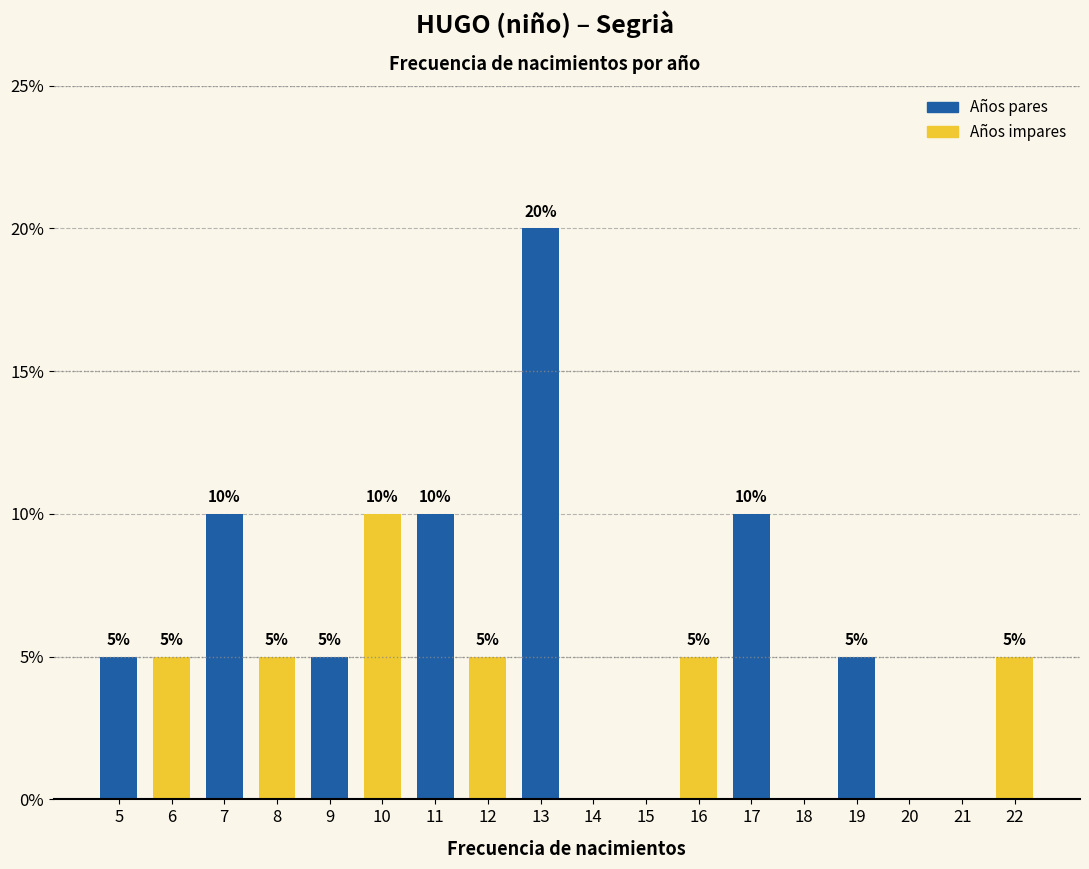

Reading right to left, extract all data points from this chart.

22=5	21=0	20=0	19=5	18=0	17=10	16=5	15=0	14=0	13=20	12=5	11=10	10=10	9=5	8=5	7=10	6=5	5=5